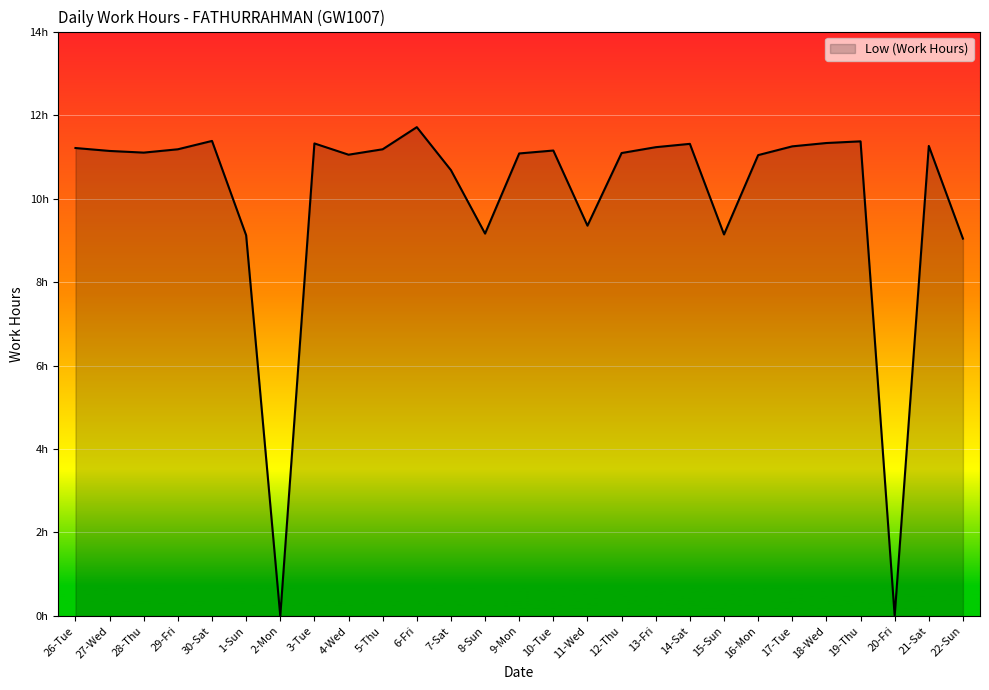

How many lines are shown in the chart?

1